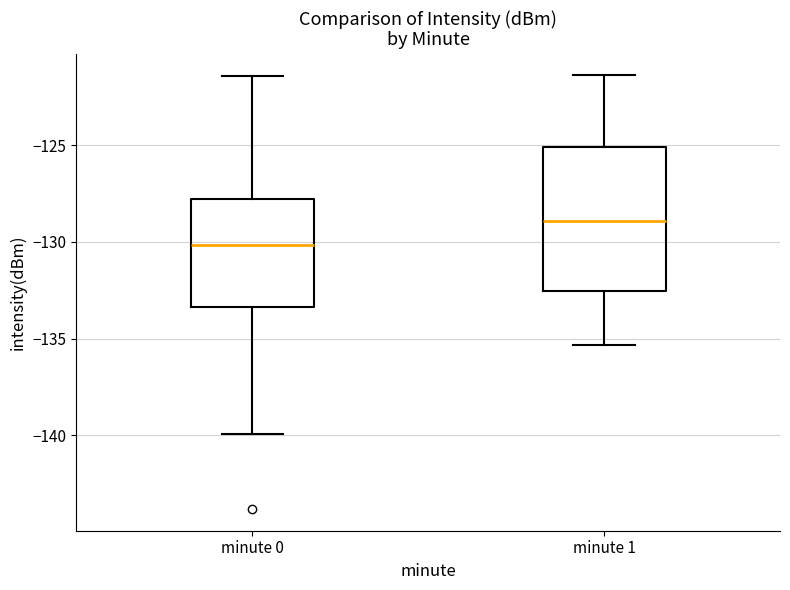

Reading left to right, read every box against the y-axis: the position of its median line, the range the box covers, and the ends of its whiskers. The values are not printed on the chart, so give them approximately, as read against the axis.

minute 0: median -130.0, box -133.5 to -128.0, whiskers -140.0 to -121.5
minute 1: median -129.0, box -132.5 to -125.0, whiskers -135.5 to -121.5